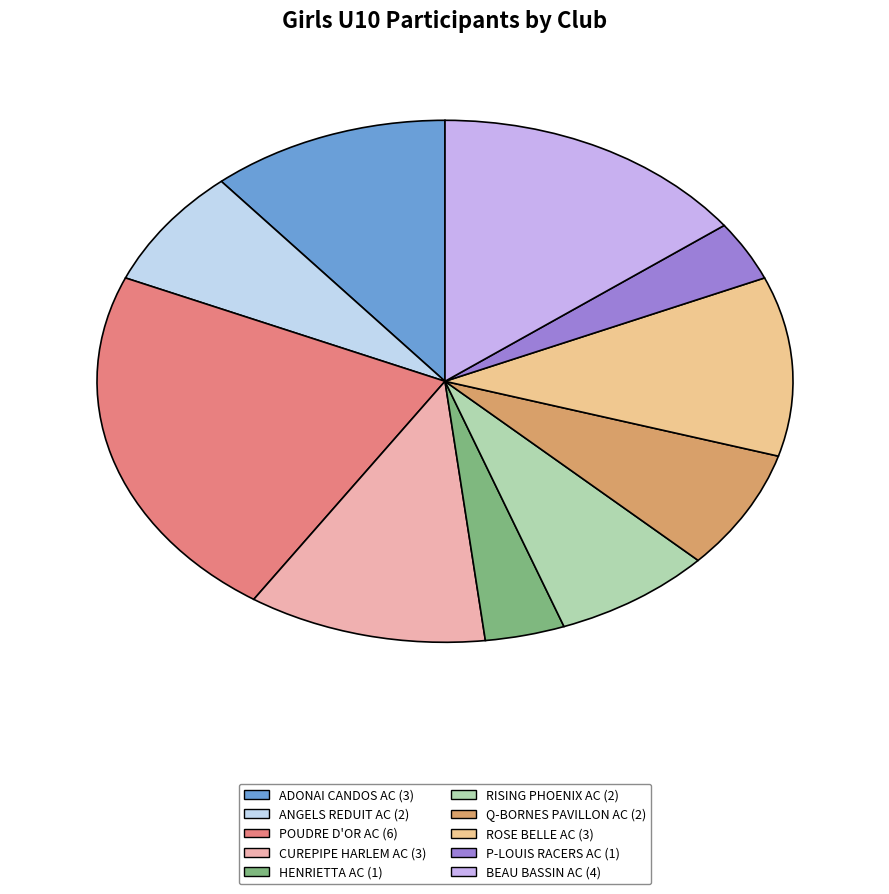

Which category has the biggest portion of the pie?

POUDRE D'OR AC